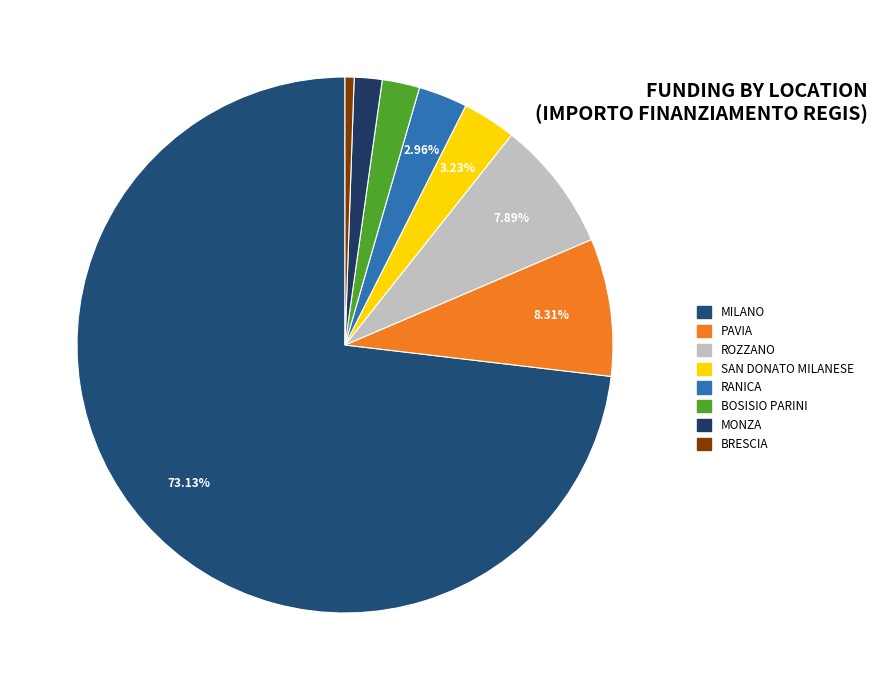

Which slice is the smallest?

BRESCIA